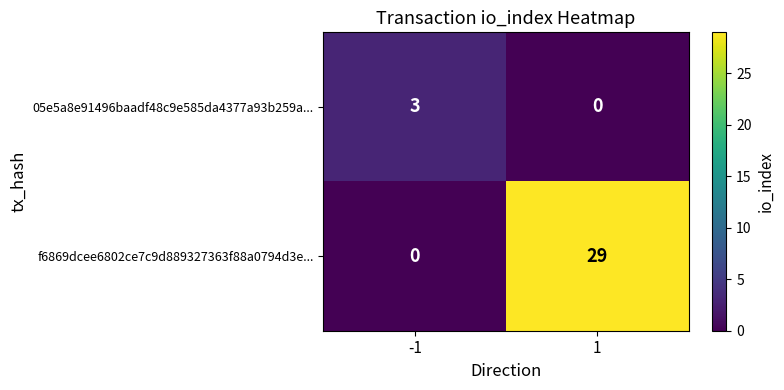

What is the difference between the highest and lowest values at -1?

3